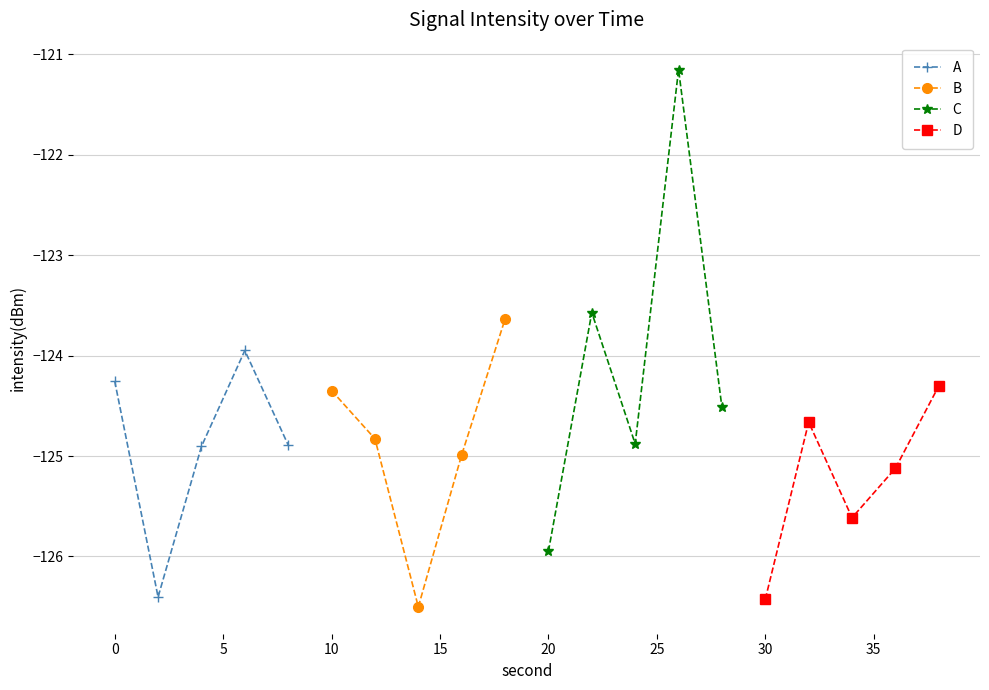

What is the lowest value of the A series?

-126.4